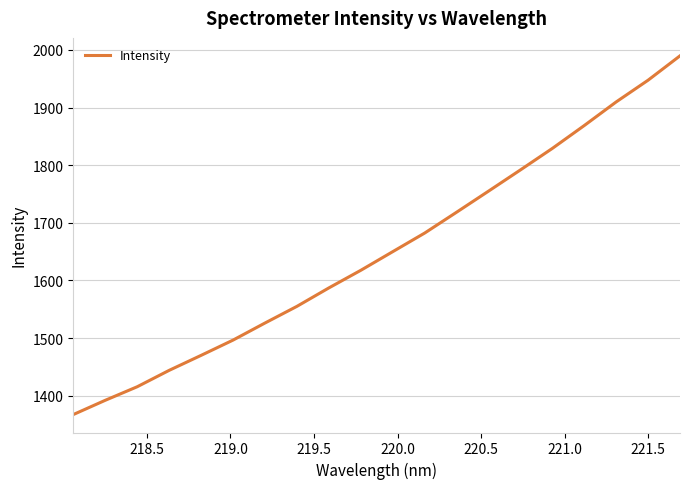

What is the greatest value displayed?

1989.7